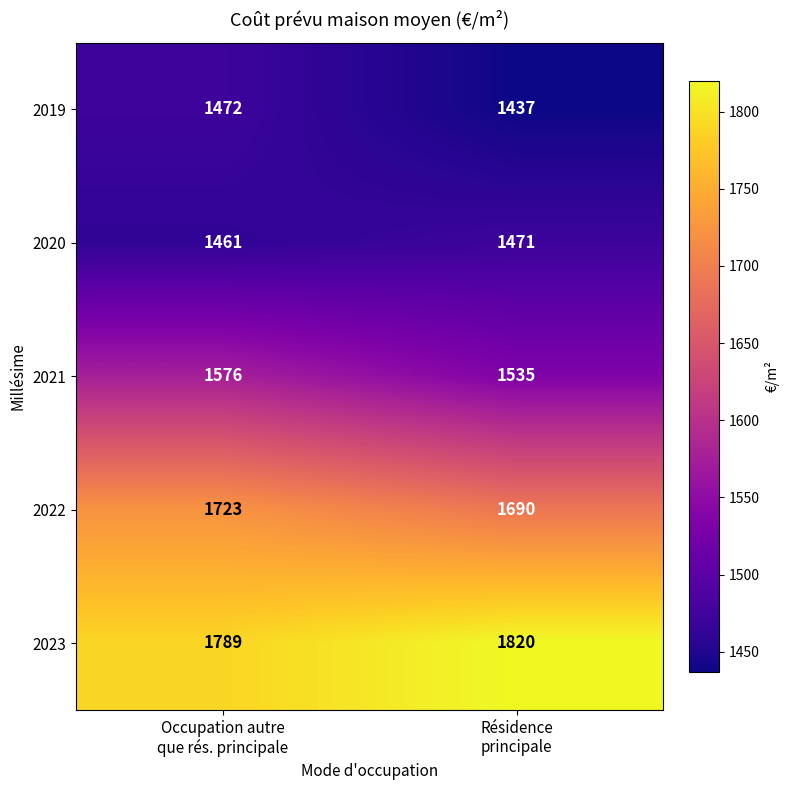

Reading right to left, what are all the values shown in this chart?

2019: 1437	1472
2020: 1471	1461
2021: 1535	1576
2022: 1690	1723
2023: 1820	1789